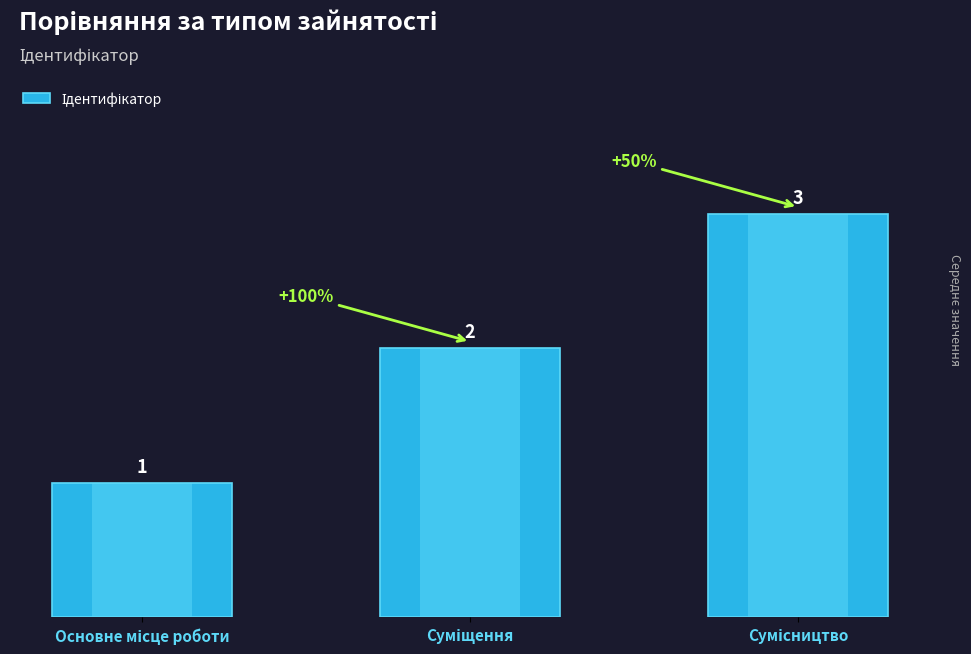

How many values are below 2?

1